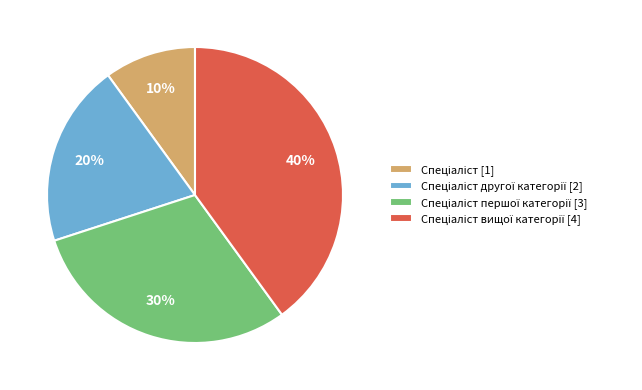

To the nearest percent, what is the difference between the largest and smallest slice percentages?

30%